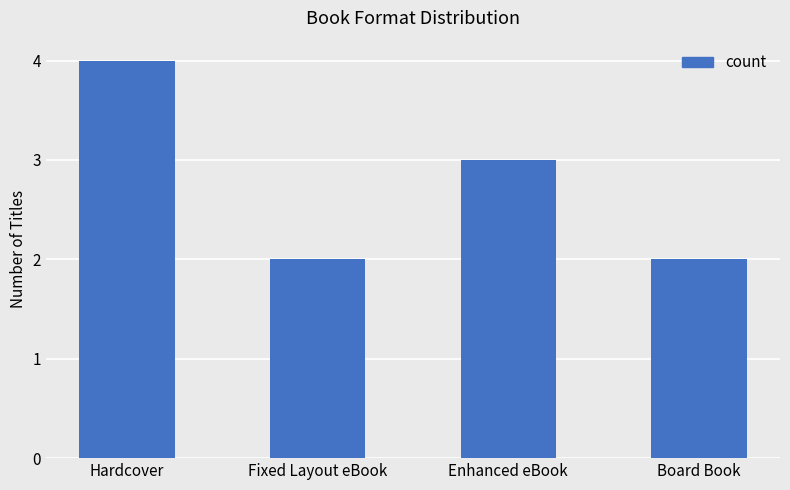

Reading left to right, extract all data points from this chart.

4	2	3	2